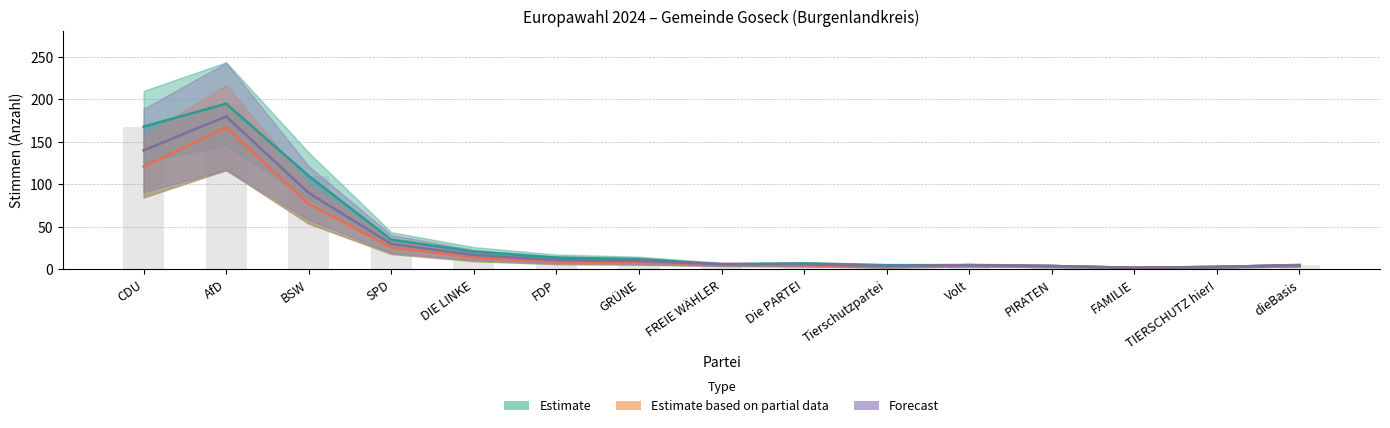

What value does the Forecast series have at FREIE WÄHLER?

6